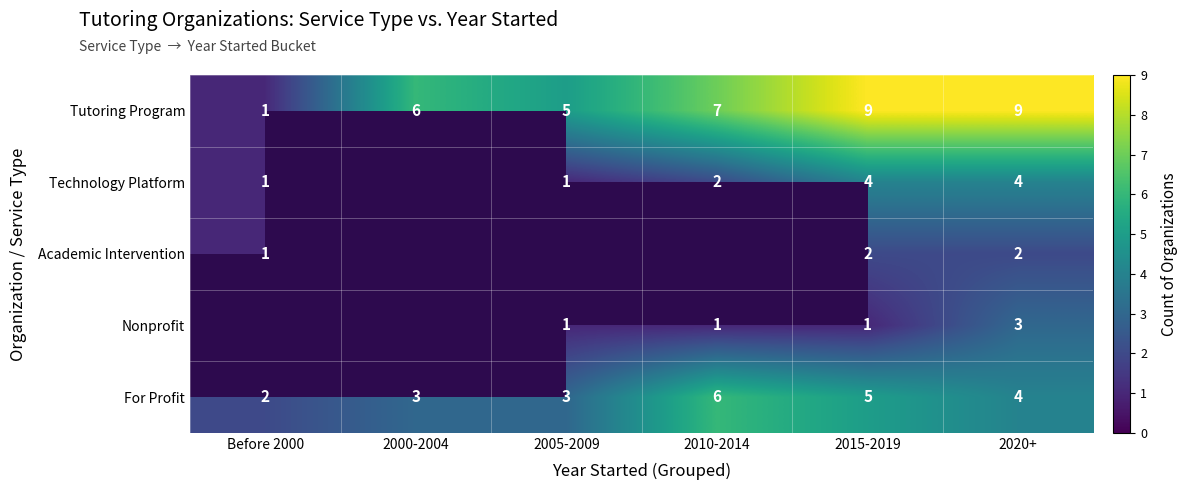

The Academic Intervention series shows 2 at Before 2000. True or false?

False